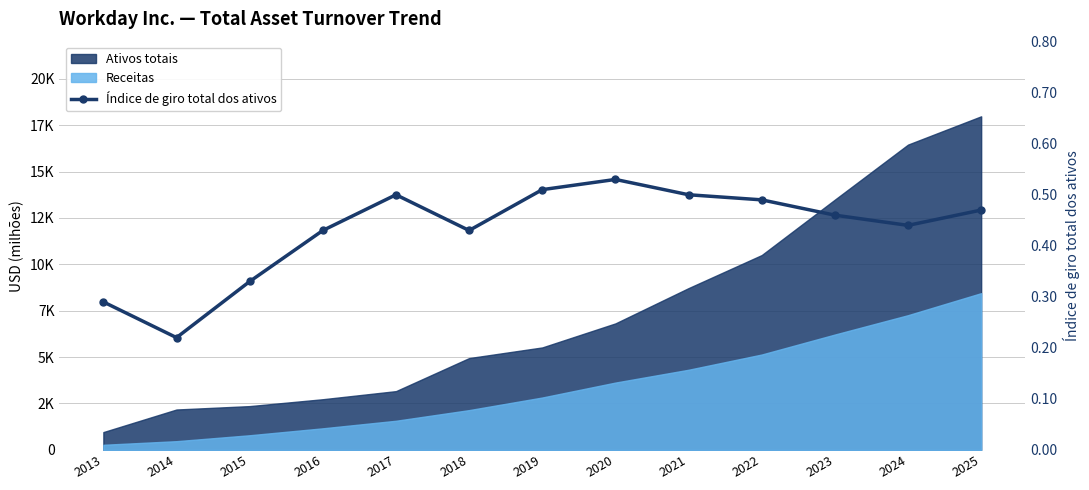

Reading left to right, transcribe all the data shown in this chart.

2013=0.3	2014=0.2	2015=0.3	2016=0.4	2017=0.5	2018=0.4	2019=0.5	2020=0.5	2021=0.5	2022=0.5	2023=0.5	2024=0.4	2025=0.5